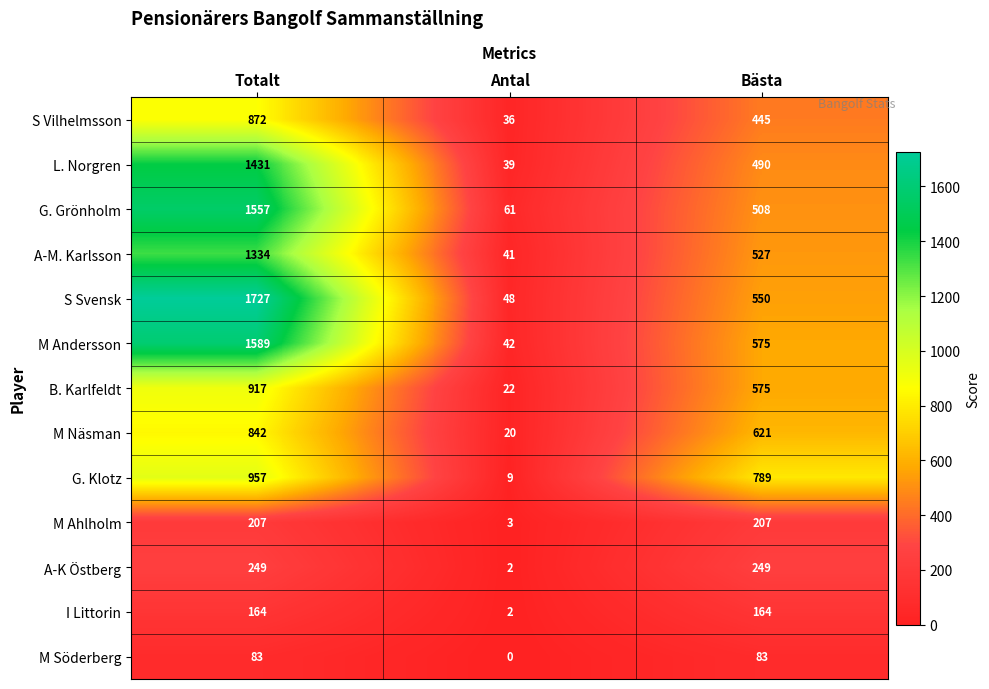

Is it true that S Vilhelmsson equals 59 at Antal?

False